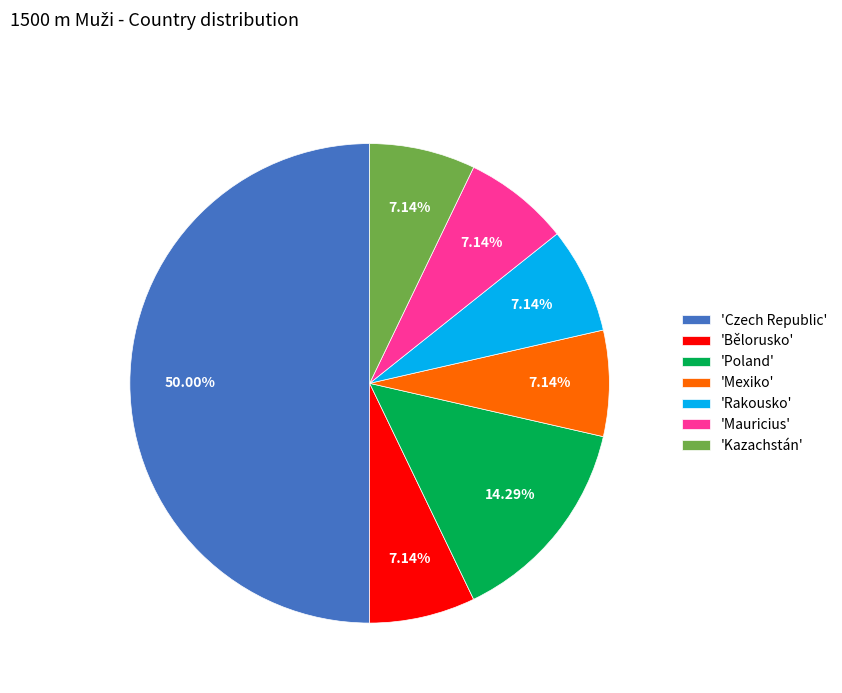

To the nearest percent, what is the difference between the largest and smallest slice percentages?

43%